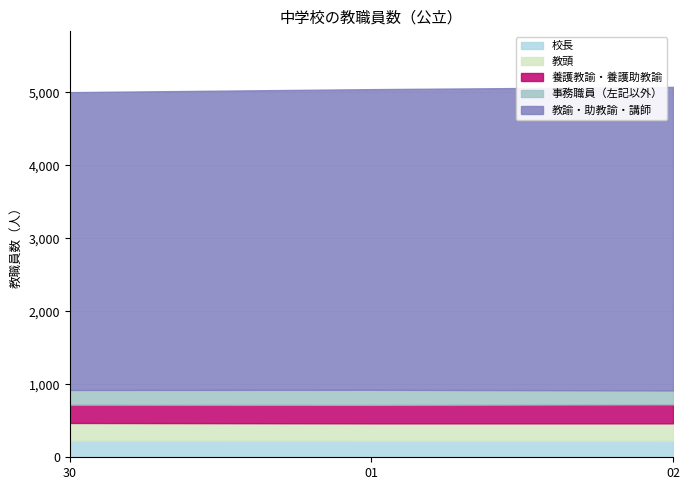

What is the sum of all 校長 values?

682